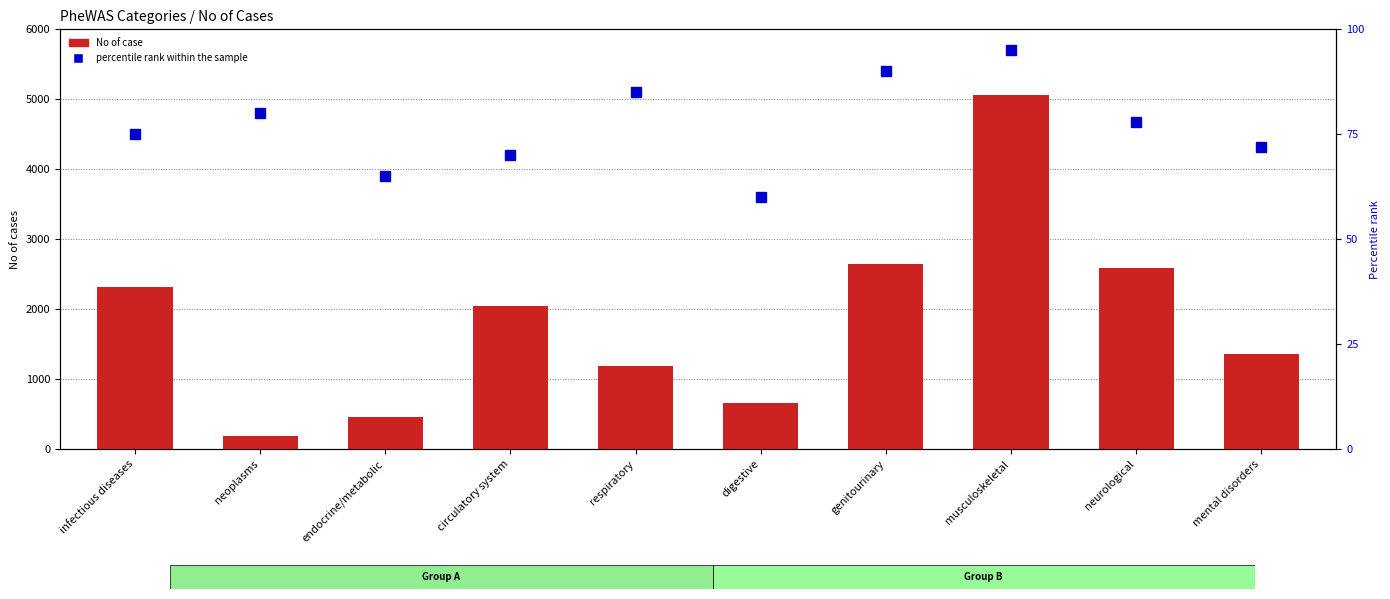

What are all the series names shown in the legend?

No of case, percentile rank within the sample